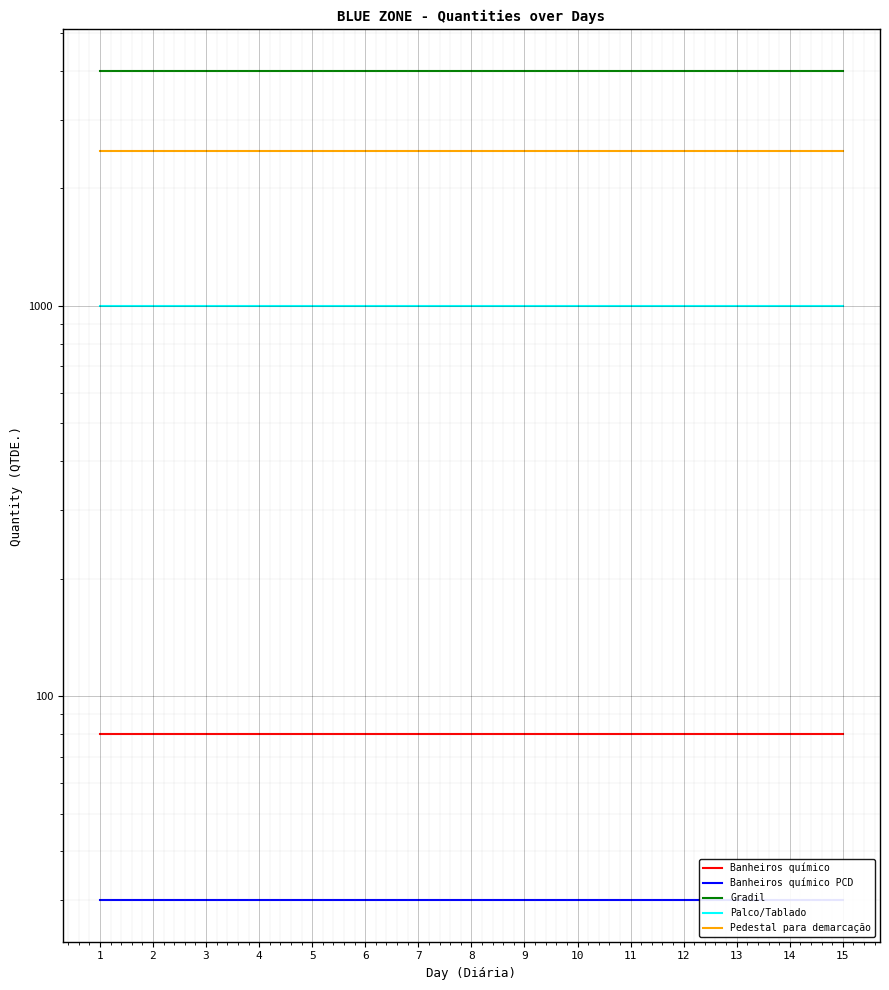

What is the approximate value of Pedestal para demarcação at 11?

2500